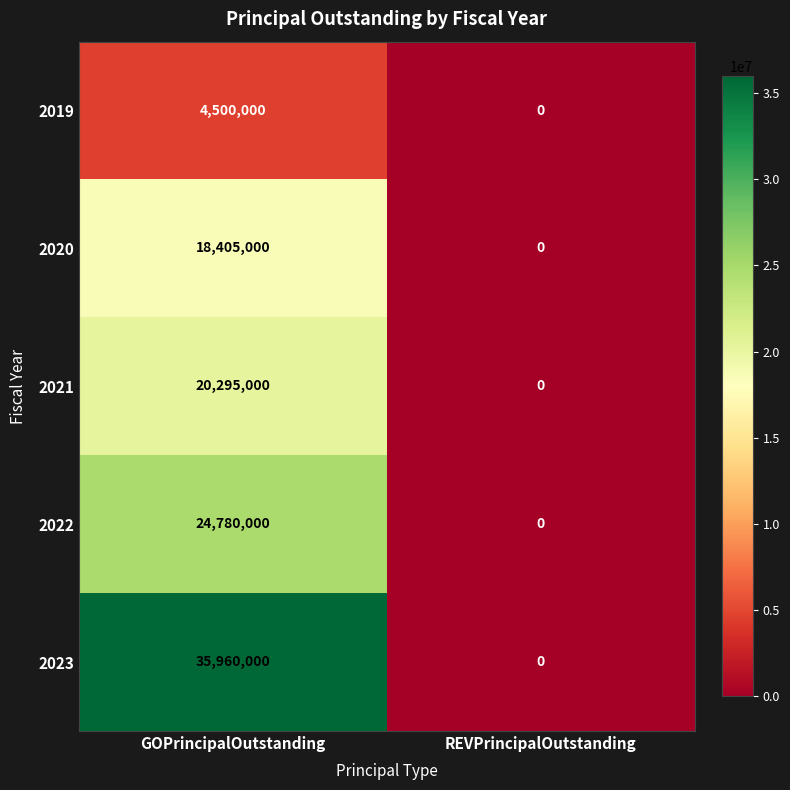

Reading right to left, list all the values displayed in this chart.

2019: REVPrincipalOutstanding=0	GOPrincipalOutstanding=4500000
2020: REVPrincipalOutstanding=0	GOPrincipalOutstanding=18405000
2021: REVPrincipalOutstanding=0	GOPrincipalOutstanding=20295000
2022: REVPrincipalOutstanding=0	GOPrincipalOutstanding=24780000
2023: REVPrincipalOutstanding=0	GOPrincipalOutstanding=35960000